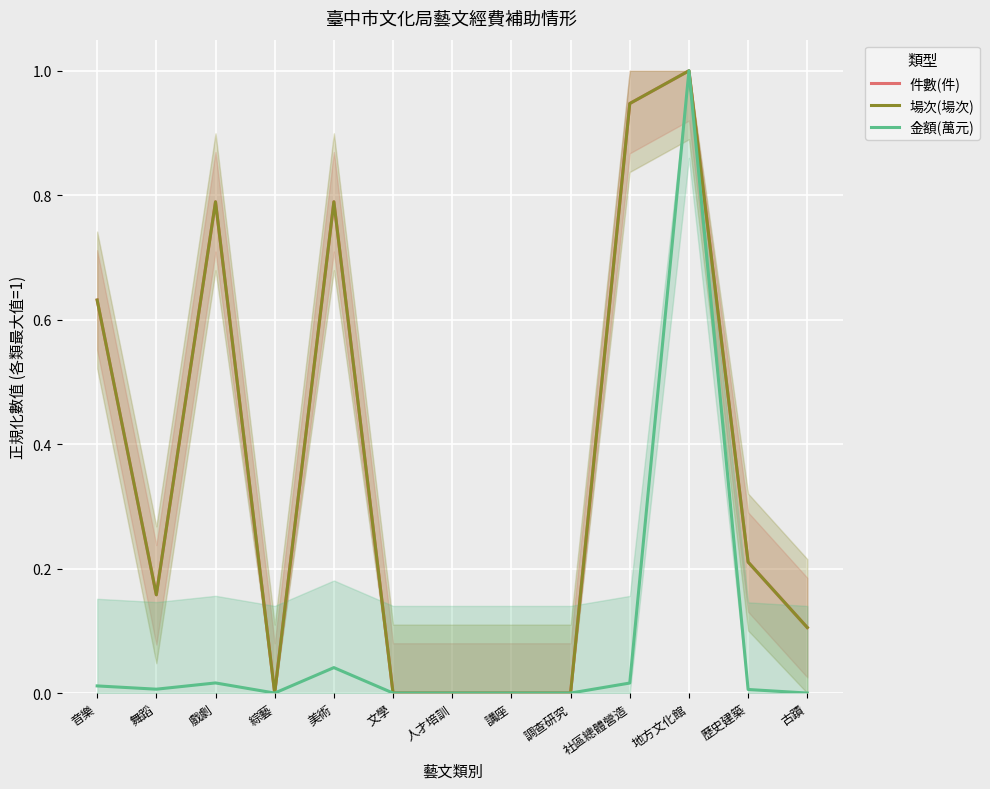

Rank the series by their maximum value, from lowest to highest.

件數(件), 場次(場次), 金額(萬元)